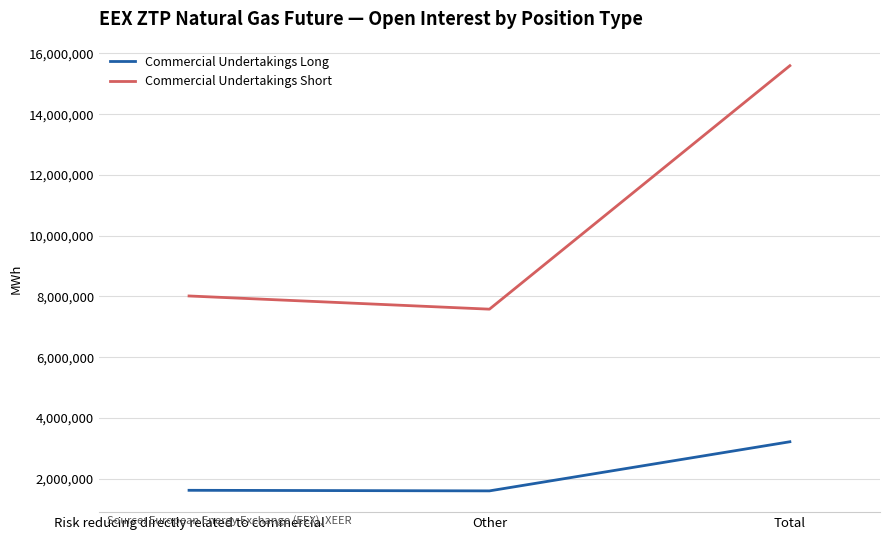

Which series has the widest spread of values?

Commercial Undertakings Short